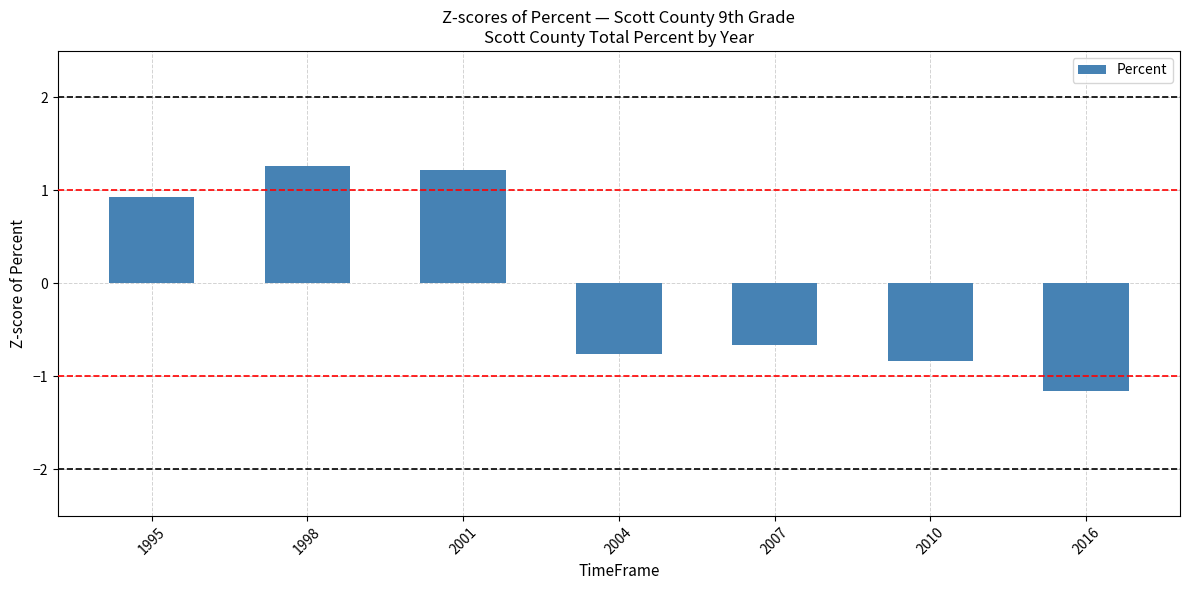

At which label is the value closest to 0?

2007